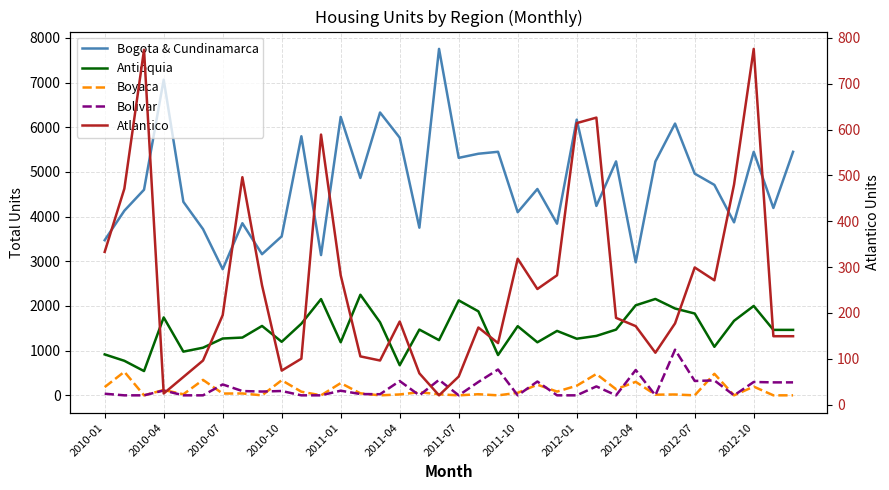

Which series changed the most between 2011-01 and 16?

Bogota & Cundinamarca